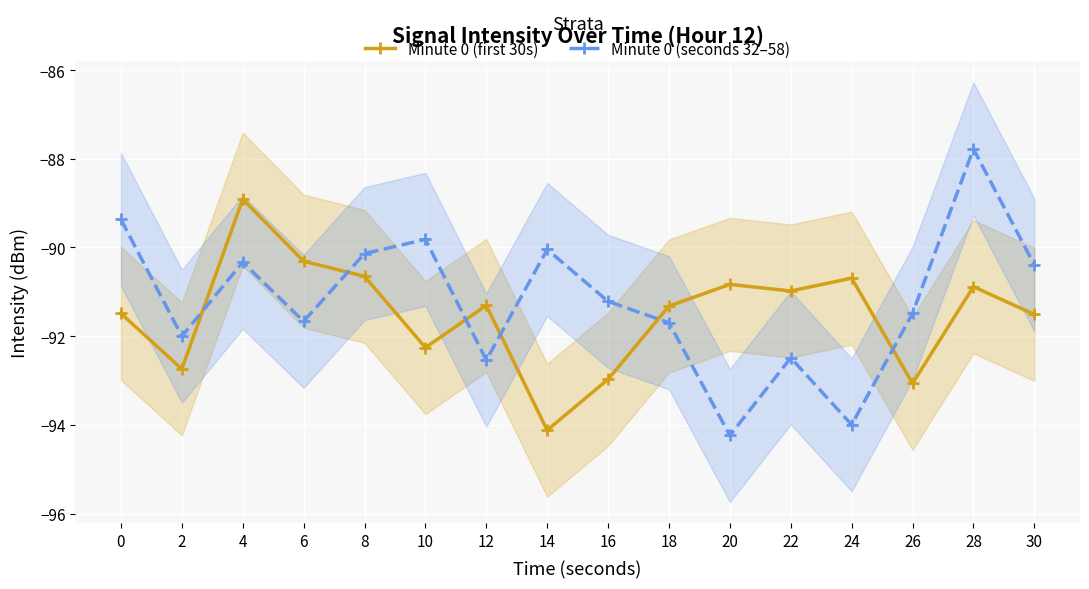

True or false: Minute 0 (seconds 32–58) has more than 1 points higher than both neighbors.

True